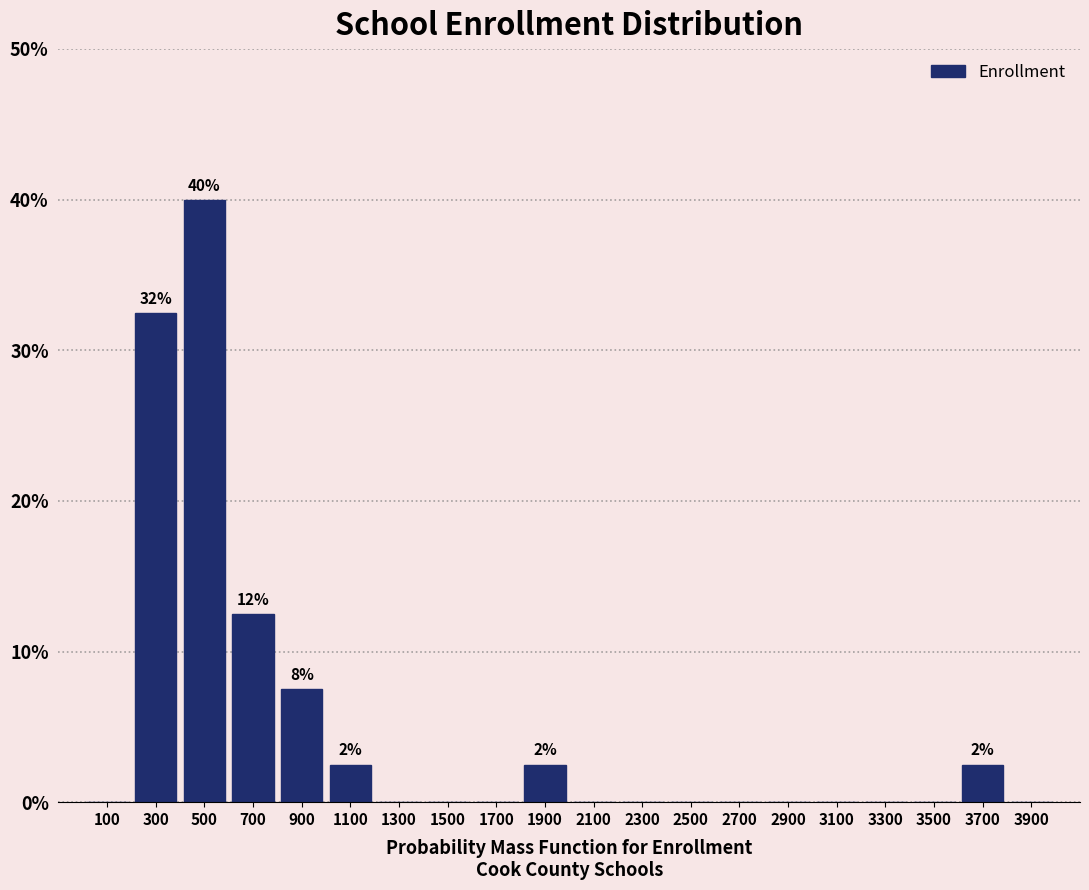

Over which range of the x-axis is the bar tallest?

400 to 600